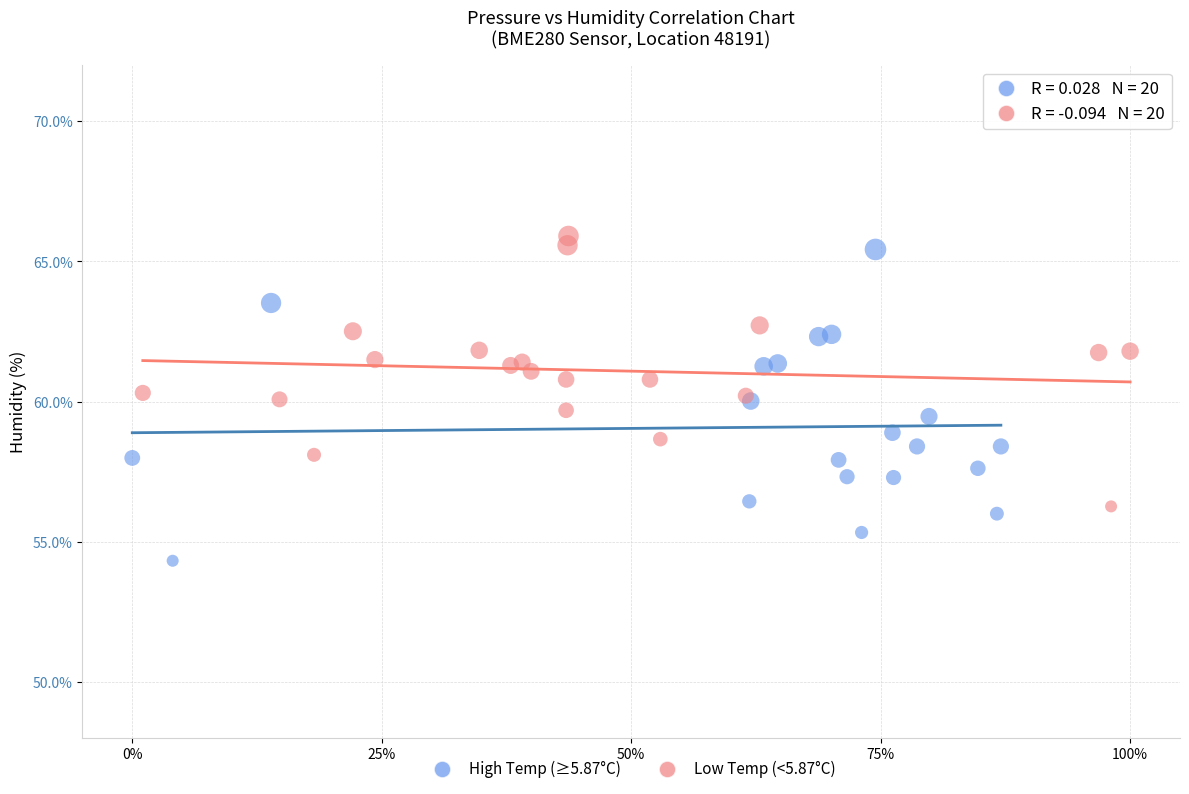

Which series contains the lowest Y value?

High Temp (≥5.87°C)